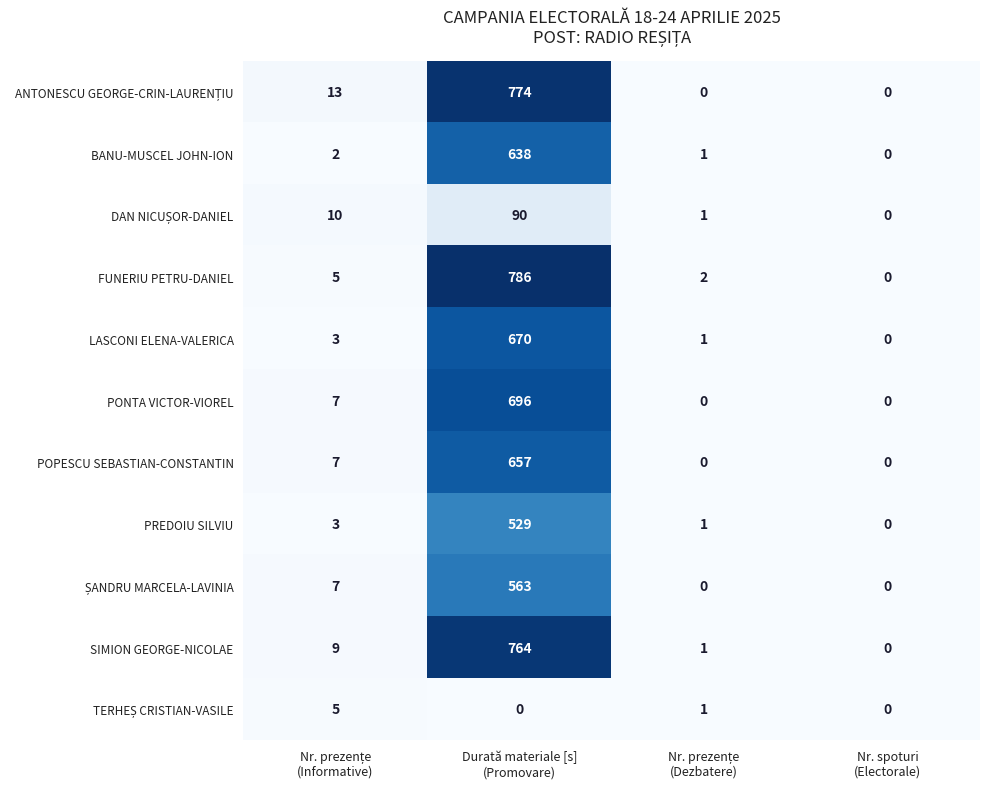

Which series has the largest total across all categories?

FUNERIU PETRU-DANIEL